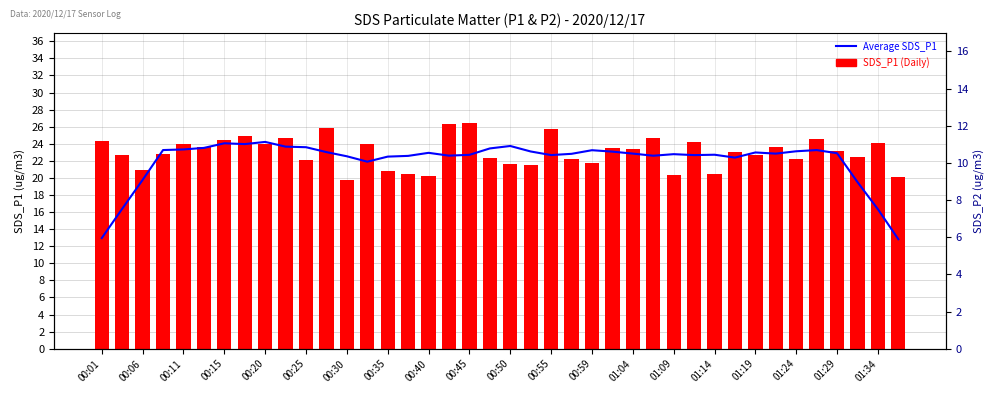

What are all the series names shown in the legend?

Average SDS_P1, SDS_P1